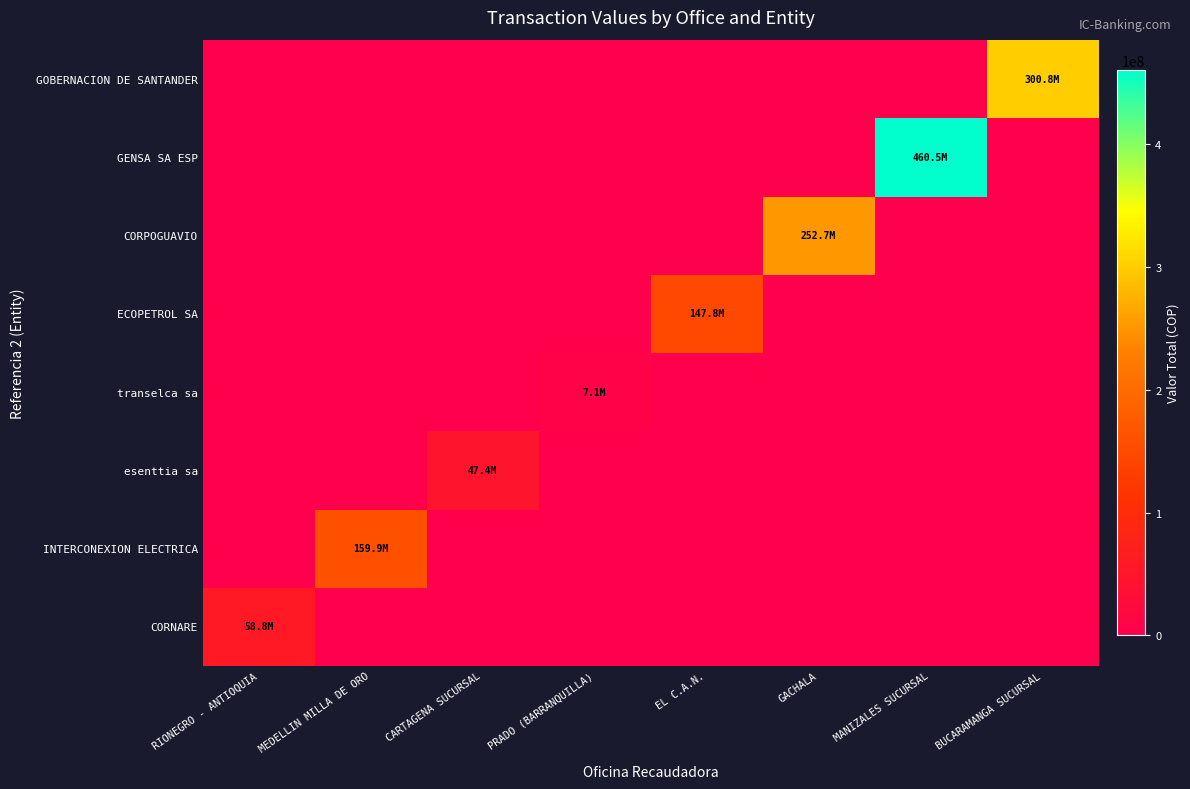

Which series has the largest total across all categories?

GENSA SA ESP